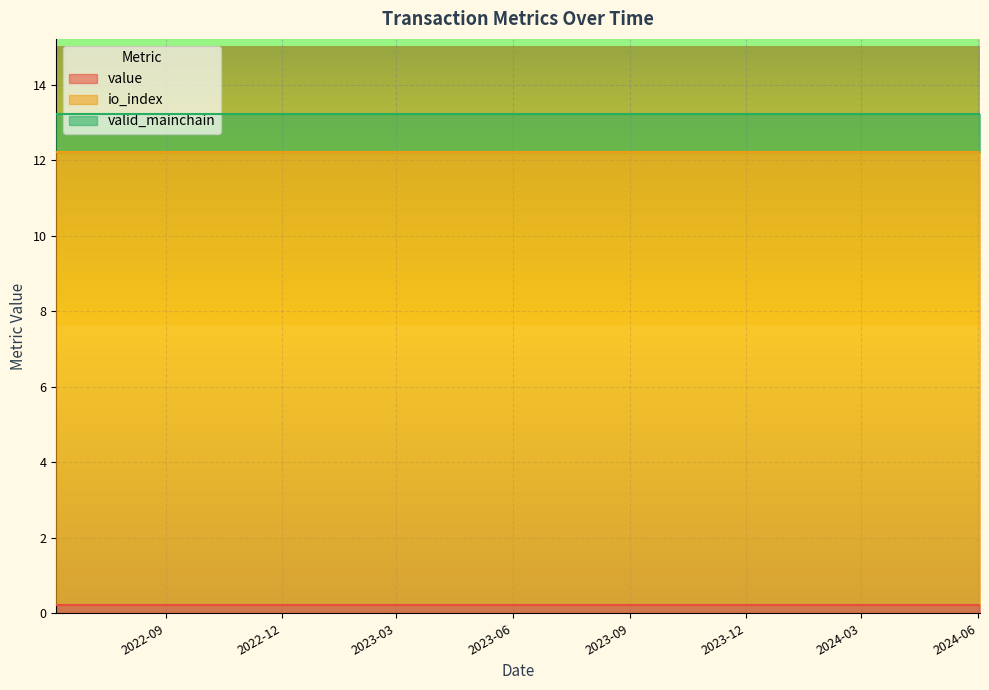

At 24, list the series in order from smallest to largest.

value, valid_mainchain, io_index